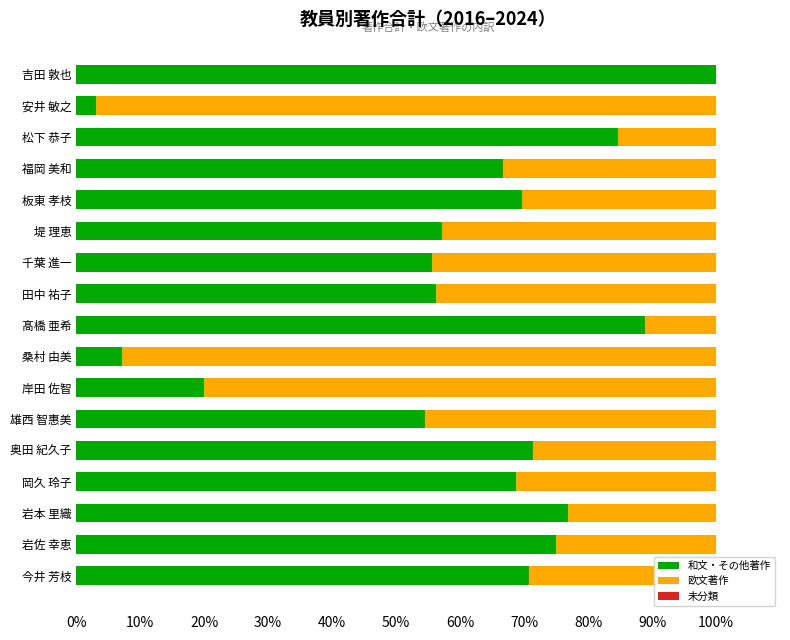

At how many categories does at least one series exceed 11?

17